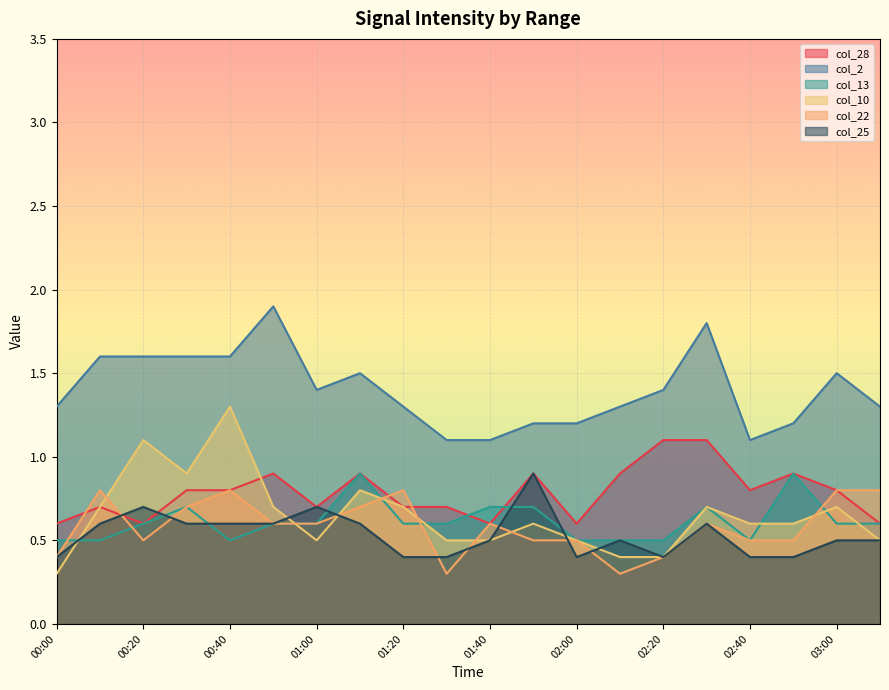

Which series has the largest total across all categories?

col_2